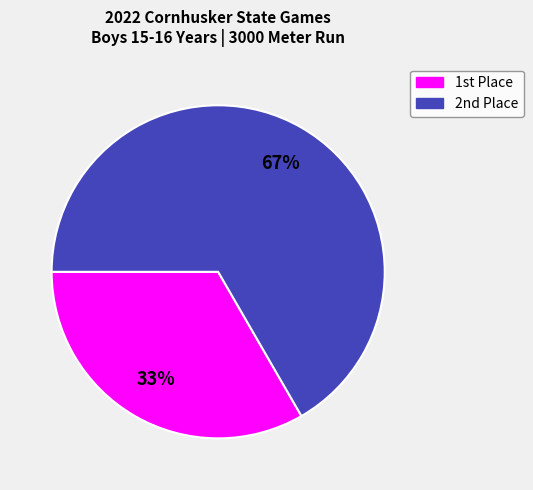

Count the number of slices in the pie.

2